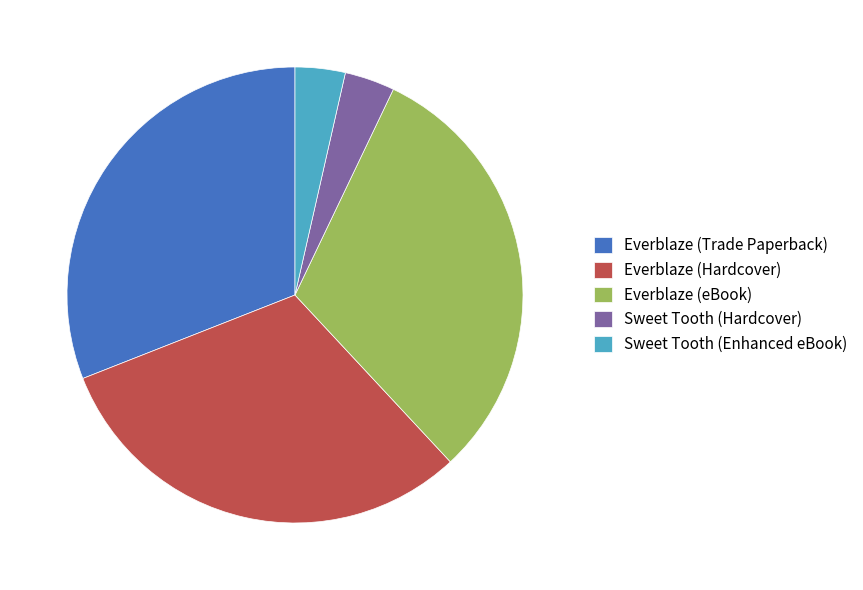

How many slices are in this pie chart?

5